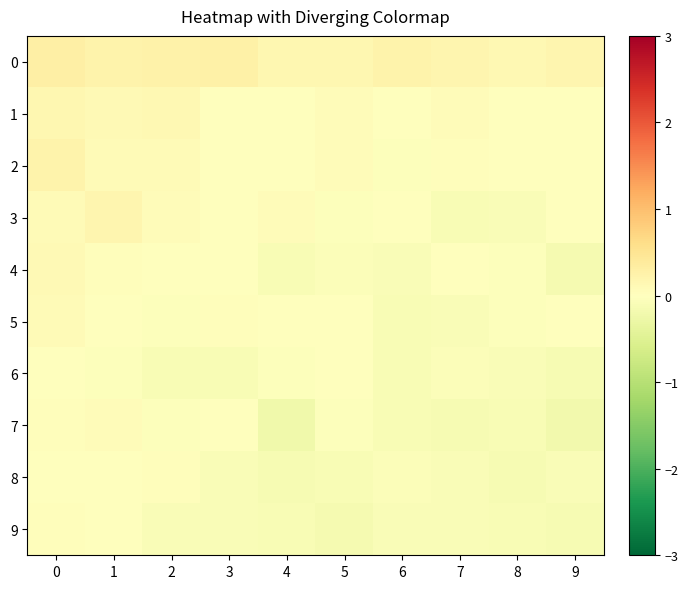

What is the total value across all series at 8?

-0.5